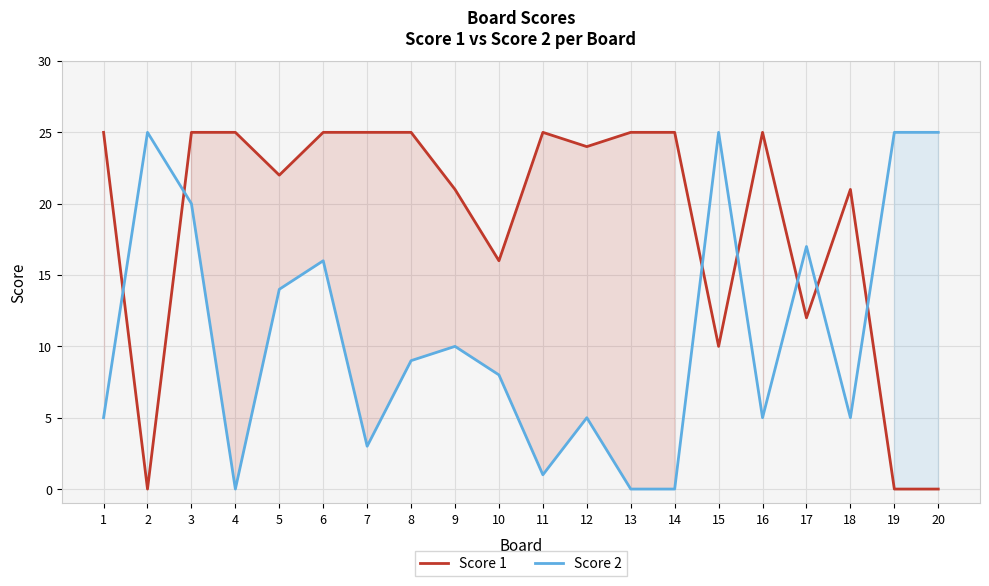

How many interior local valleys does the Score 1 series have?

6